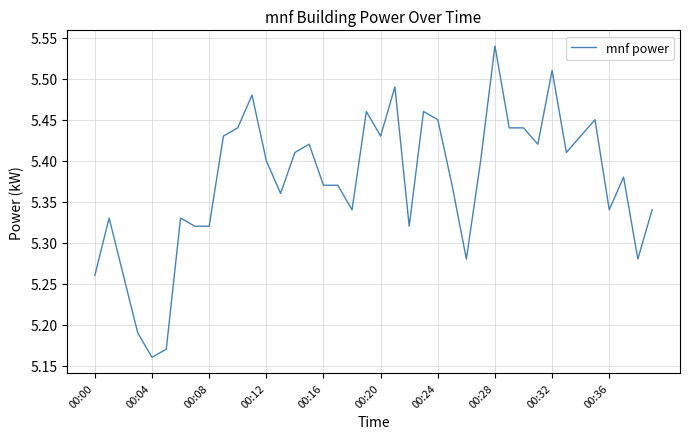

What is the difference between the maximum and minimum values?

0.4